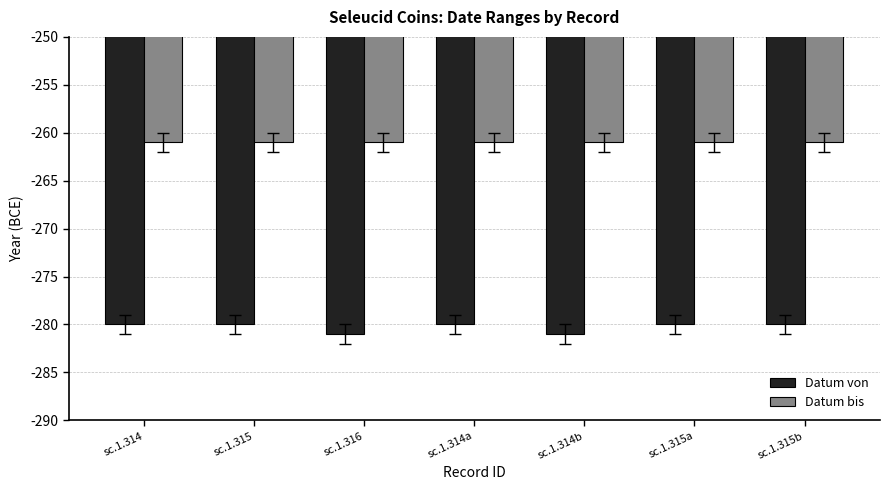

List the series in order of their peak value, highest first.

Datum bis, Datum von